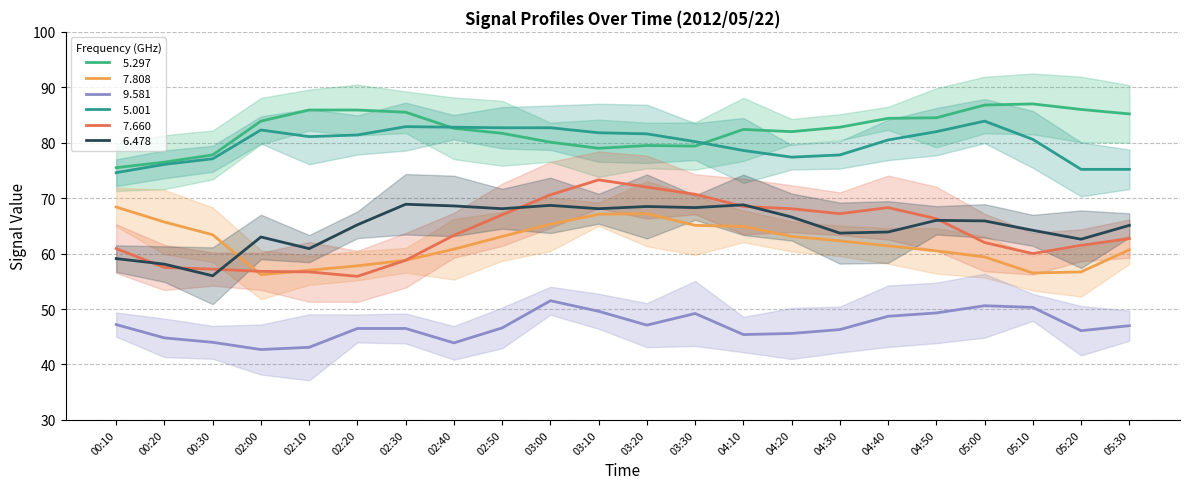

True or false:   9.581 has more than 1 points higher than both neighbors.

True